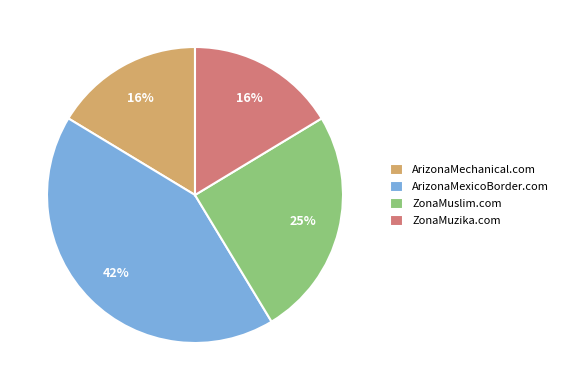

Does any single category account for the majority?

No